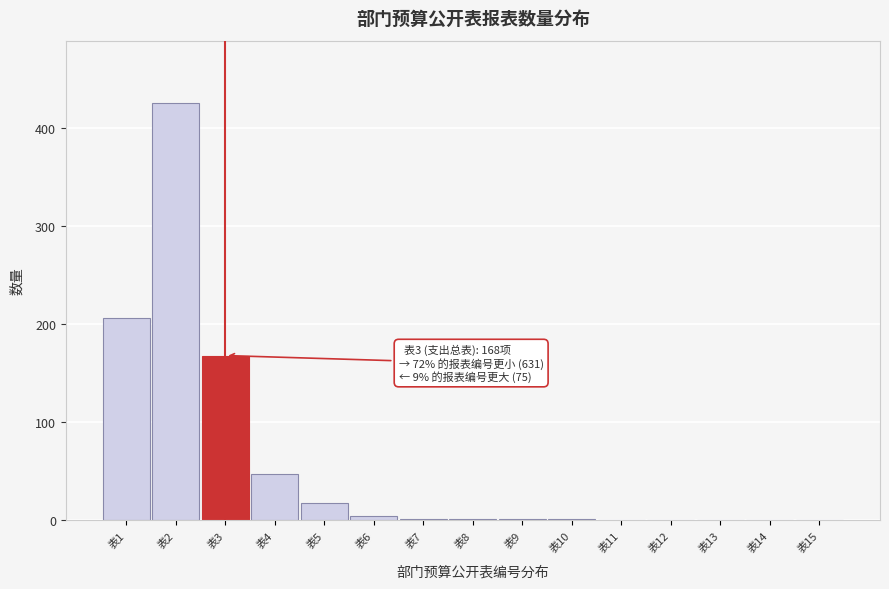

The value at 表3 is 168. True or false?

True